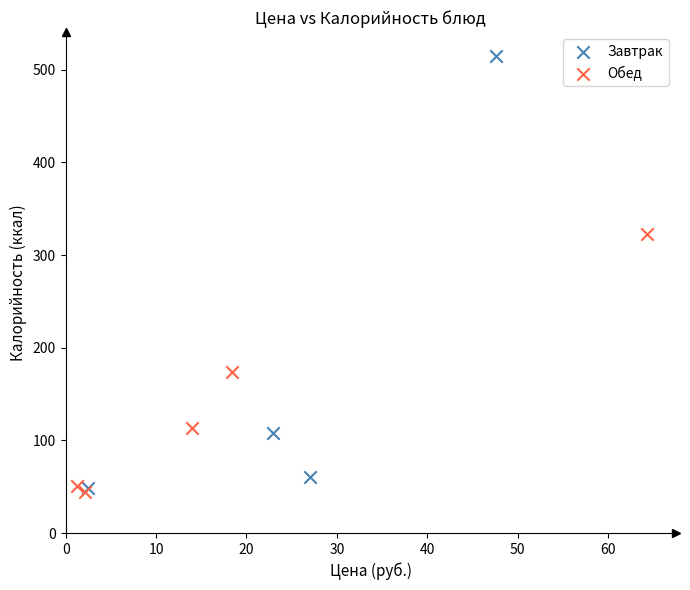

Which series has the largest Y range (max minus min)?

Завтрак